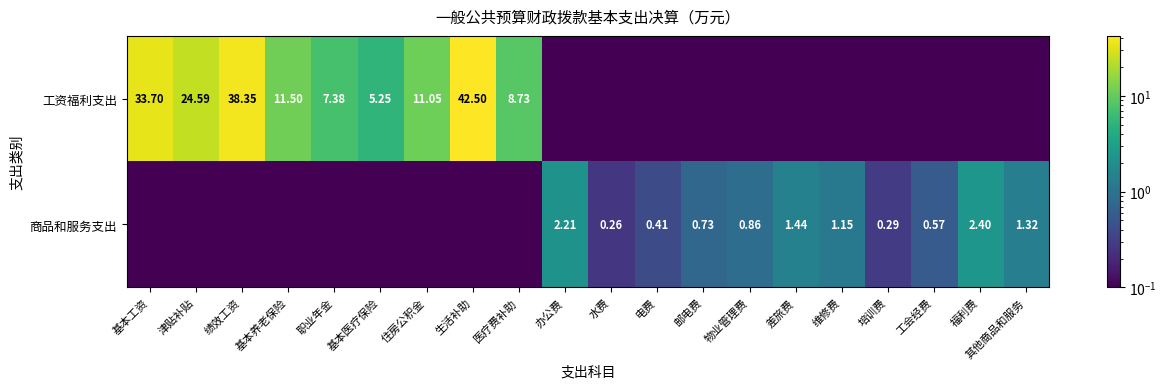

What is the difference between the maximum and minimum values in the 商品和服务支出 series?

2.4